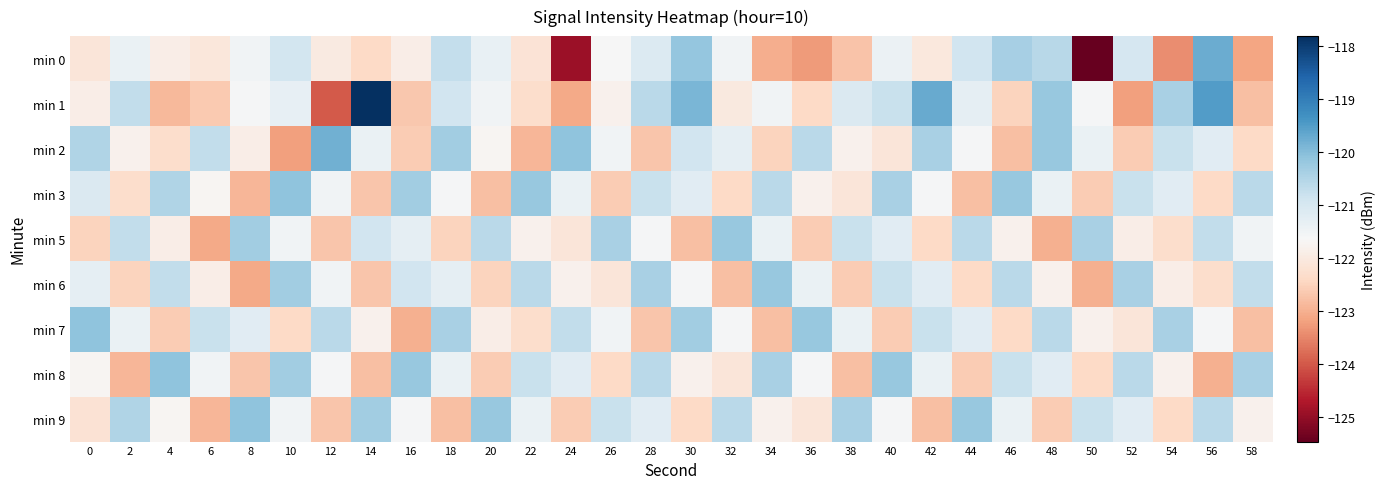

Count the number of data series in this chart.

9